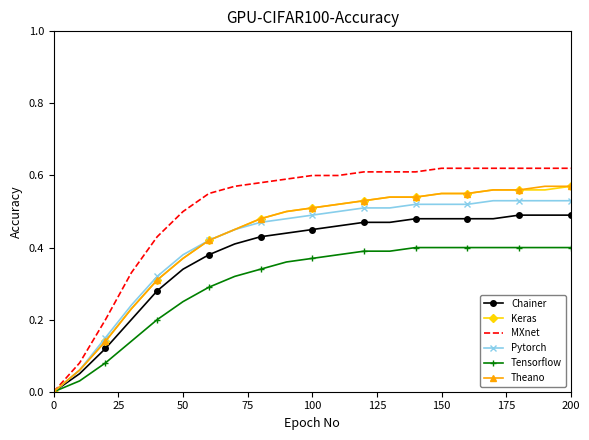

Which series has the largest range (max minus min)?

MXnet